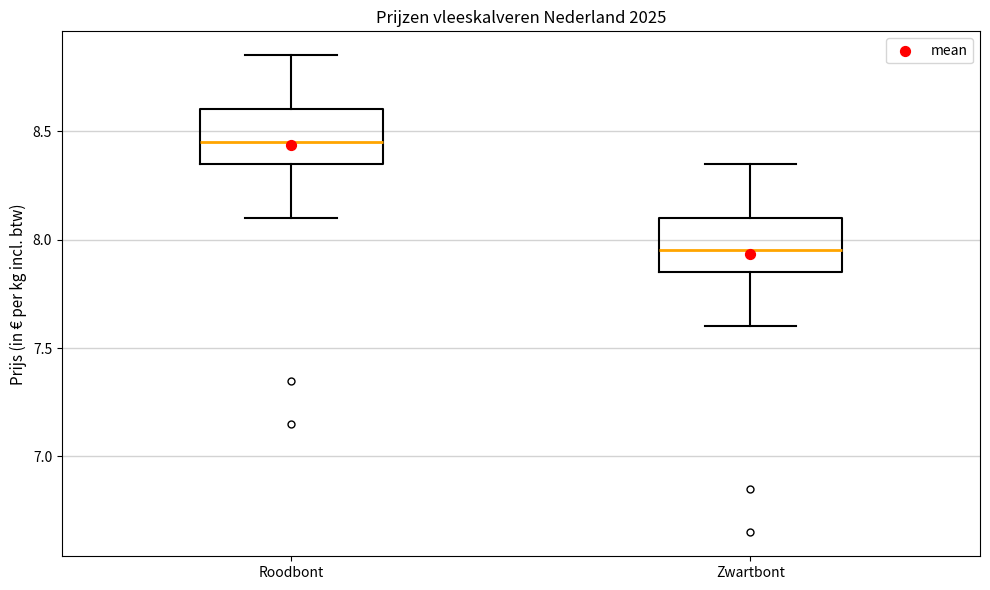

Where does the median line of the box for Roodbont sit on the y-axis? The values are not printed on the chart, so give them approximately, as read against the axis.

8.45